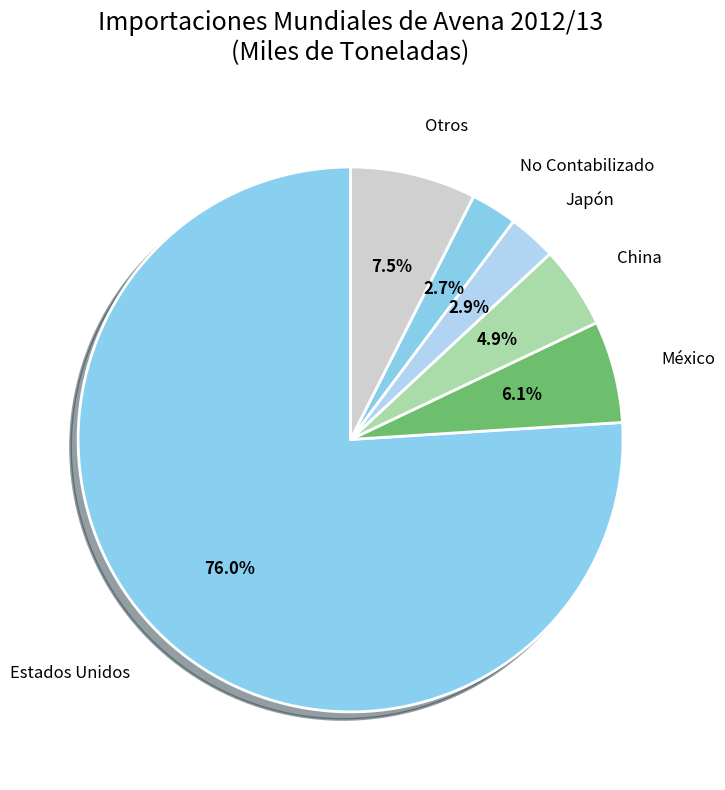

Is there any slice that represents more than half of the pie?

Yes